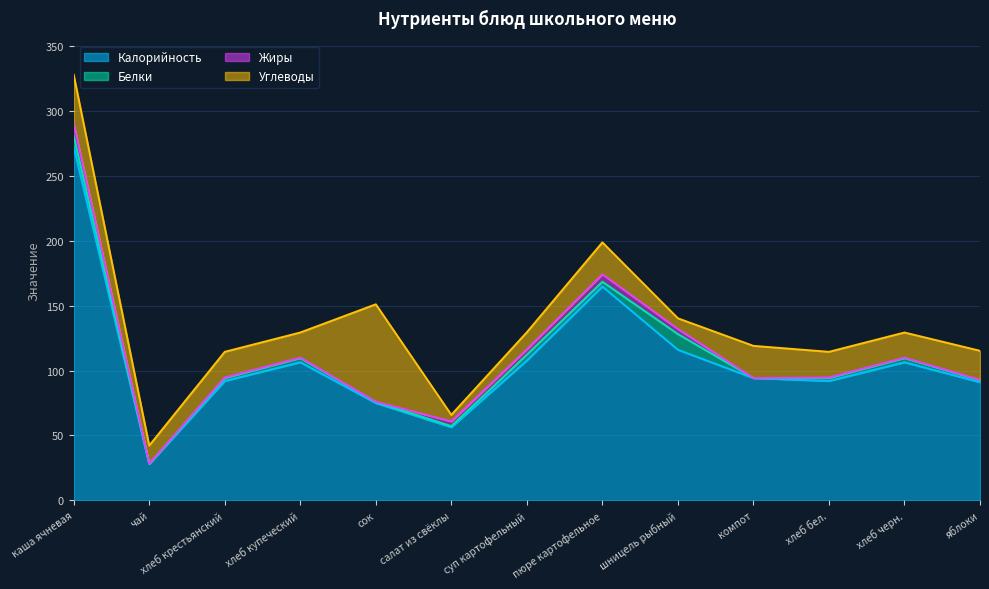

At which label is Белки closest to 6?

суп картофельный